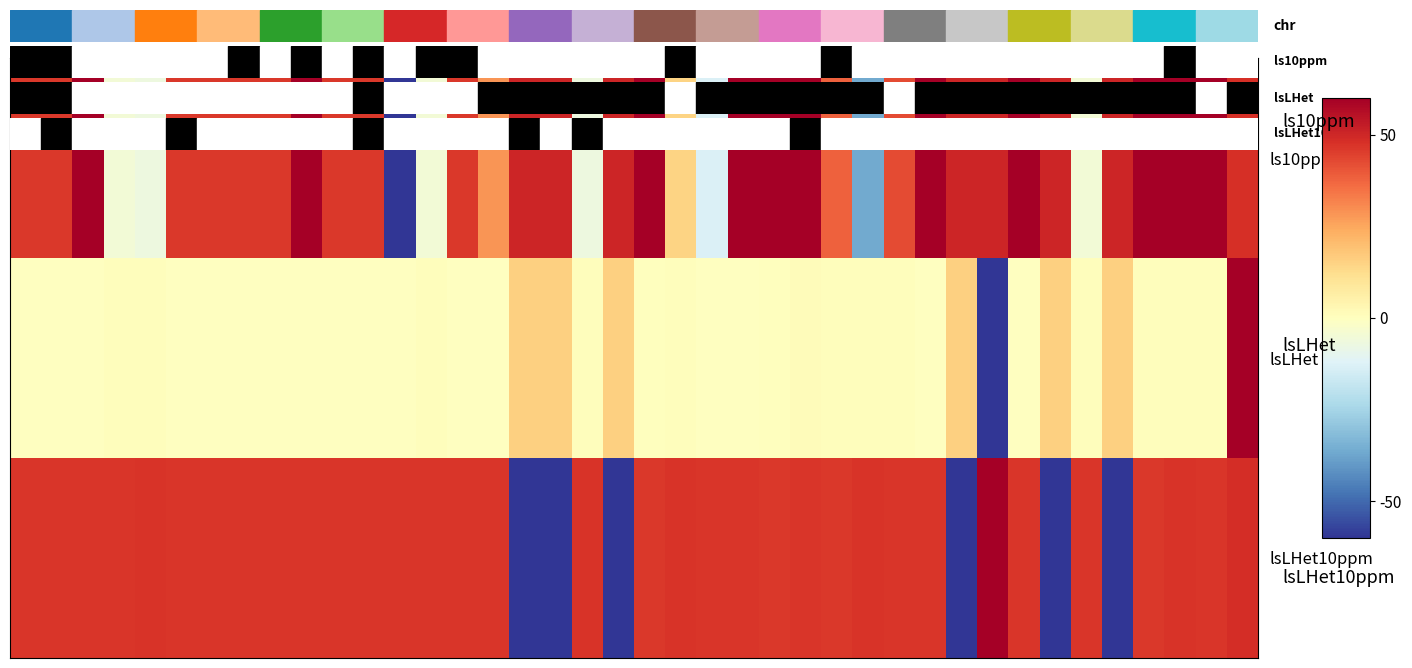

Which series has the widest spread of values?

ls10ppm